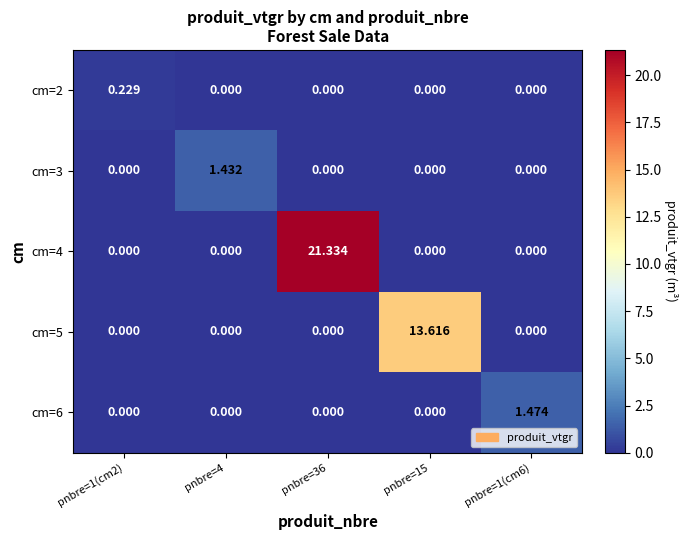

Is the value of cm=3 at pnbre=1(cm2) greater than the value of cm=5 at pnbre=15?

No